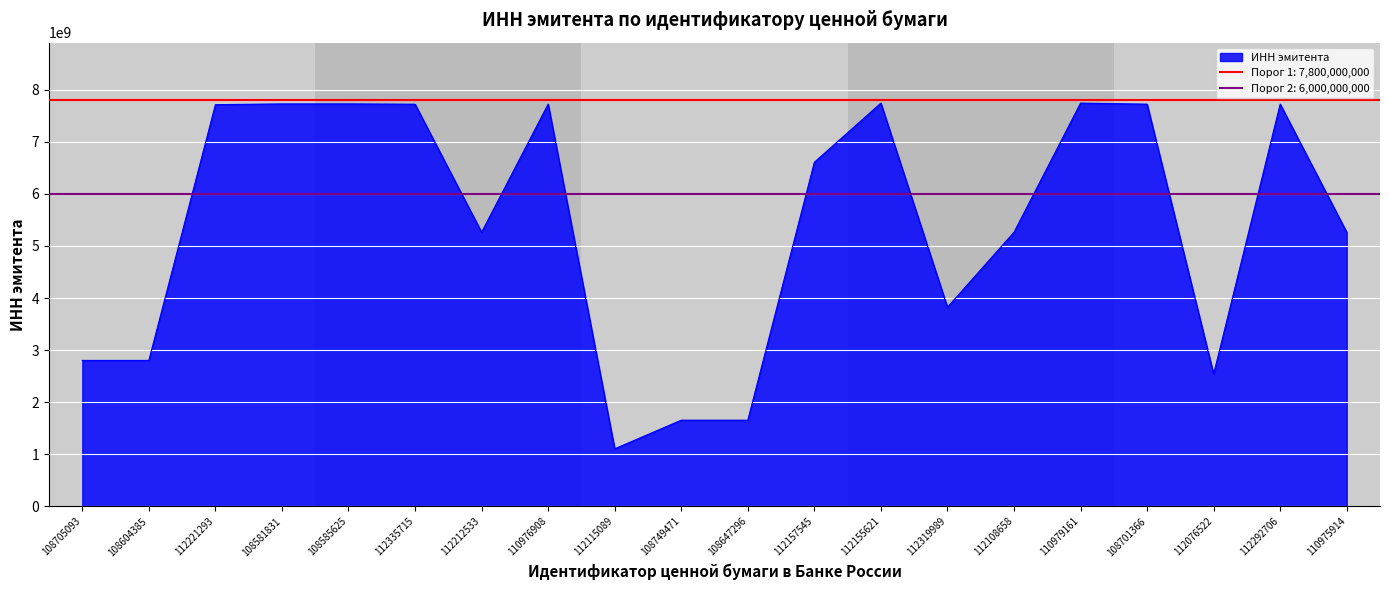

What position from the right is 112212533?

14